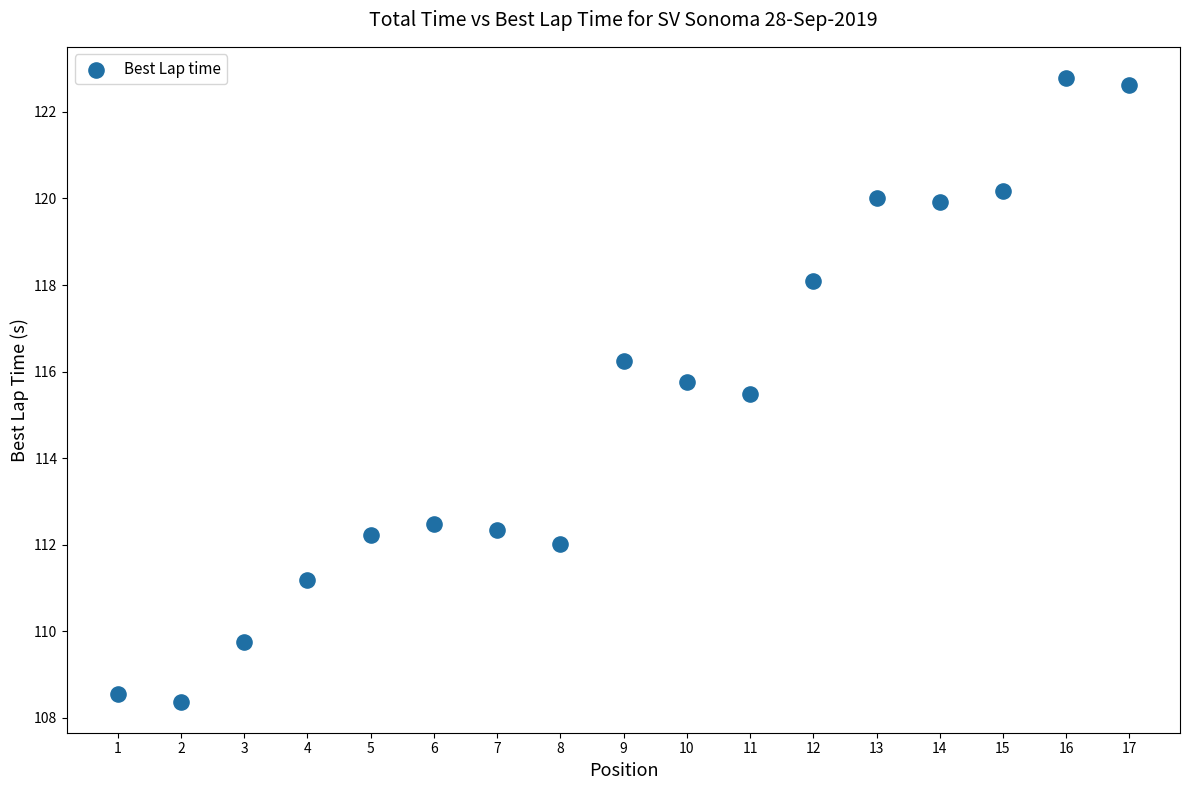

What is the range of X values (max minus min)?

16.0